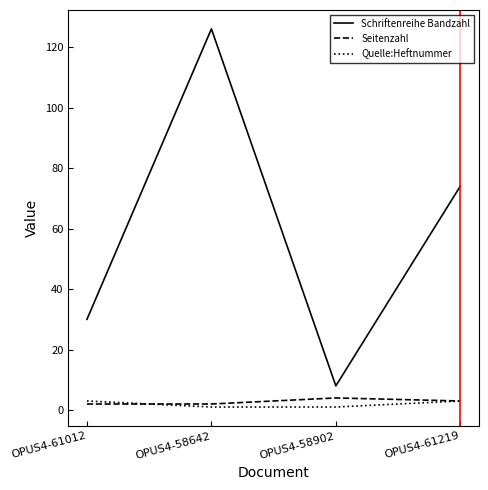

How many series are shown in this chart?

3